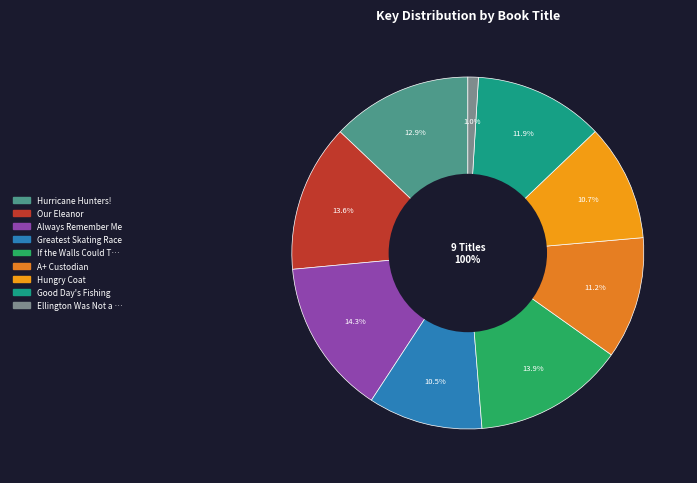

What is the ratio of the value at Hurricane Hunters! to the value at Ellington Was Not a Street?

13.4